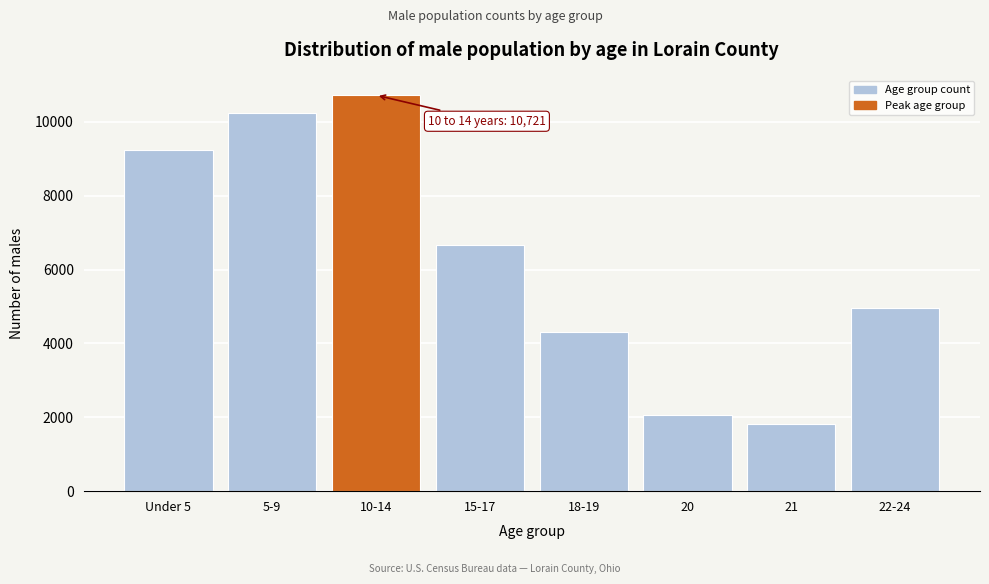

Reading left to right, what are all the values shown in this chart?

9239	10245	10721	6668	4298	2069	1822	4962